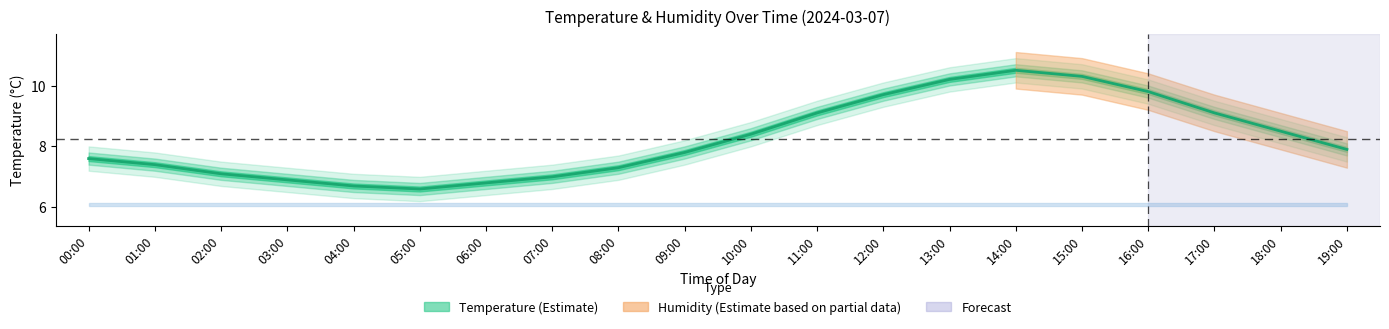

How many interior local peaks (higher than both neighbors) does the data have?

1